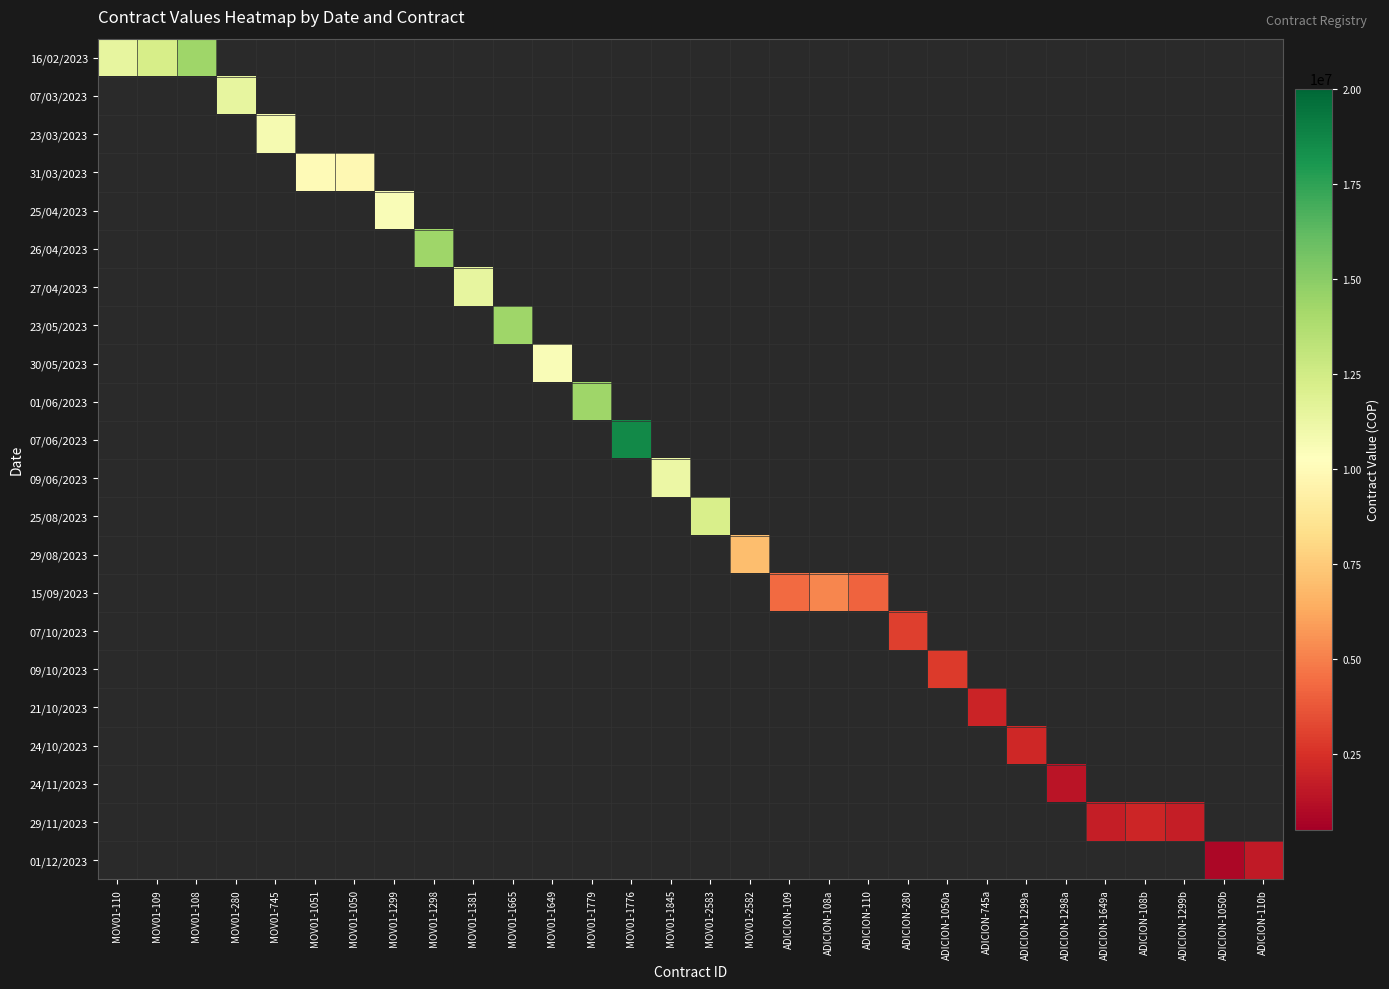

What is the maximum value shown in the chart?

18560533